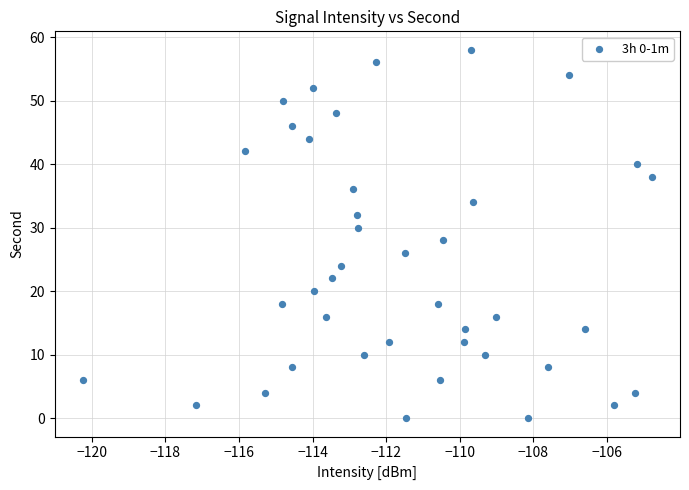

What is the range of Y values (max minus min)?

58